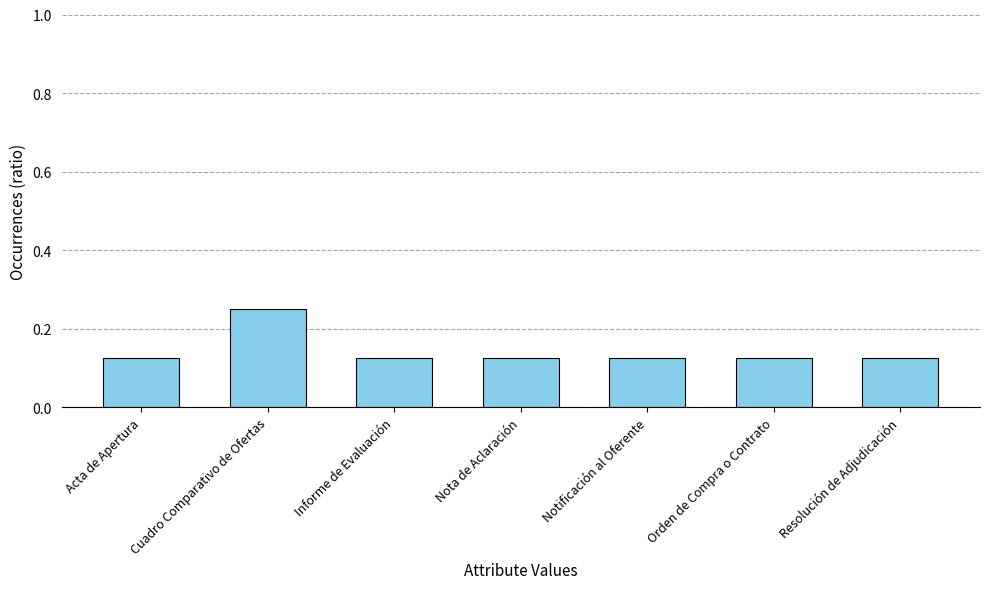

Is it true that the value at Orden de Compra o Contrato is 0.2?

False